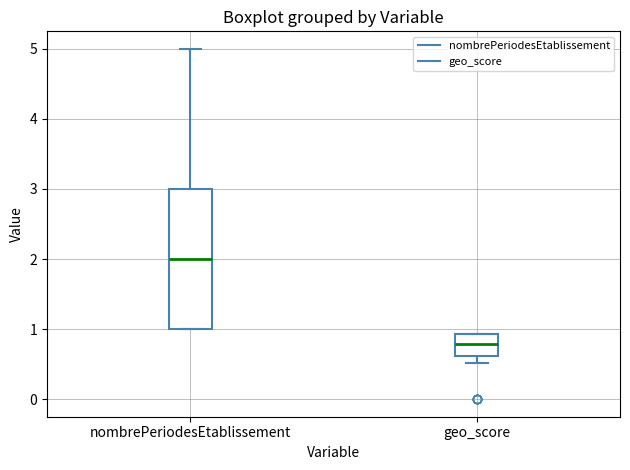

Reading left to right, transcribe this box plot: for each box, give where its median line is, the range the box spans, and where its two whiskers end, as read against the y-axis. The values are not printed on the chart, so give them approximately, as read against the axis.

nombrePeriodesEtablissement: median 2.0, box 1.0 to 3.0, whiskers 1.0 to 5.0
geo_score: median 0.8, box 0.6 to 0.9, whiskers 0.5 to 0.9